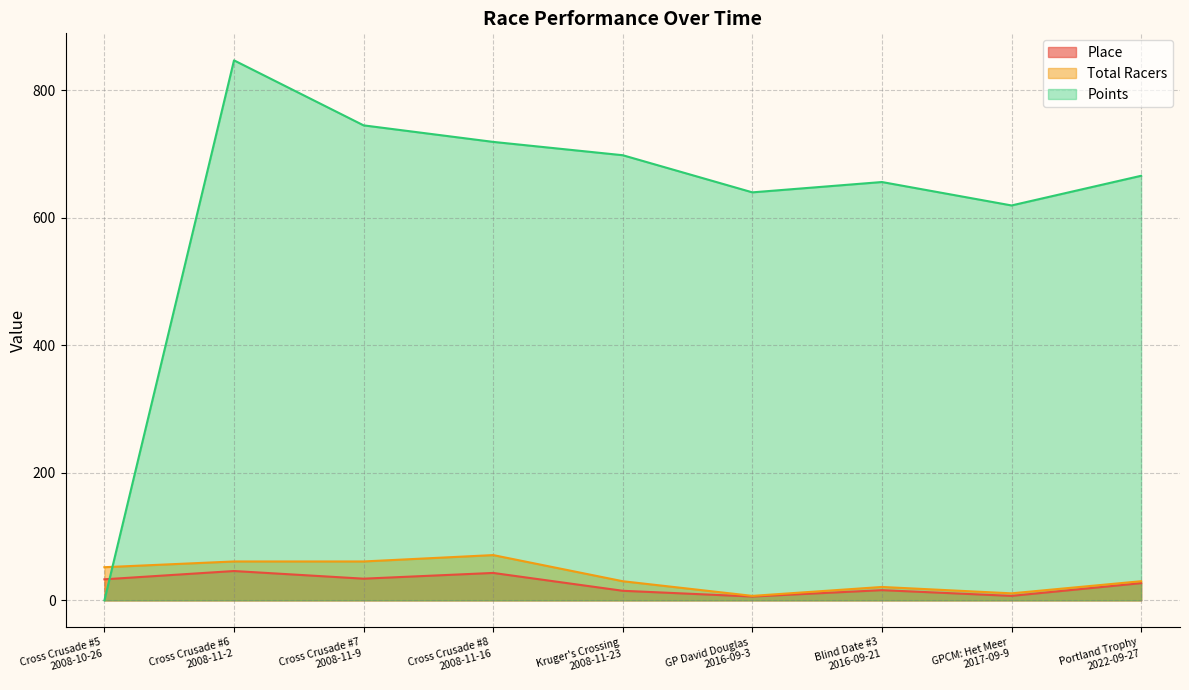

What is the difference between the maximum and minimum values in the Total Racers series?

64.0